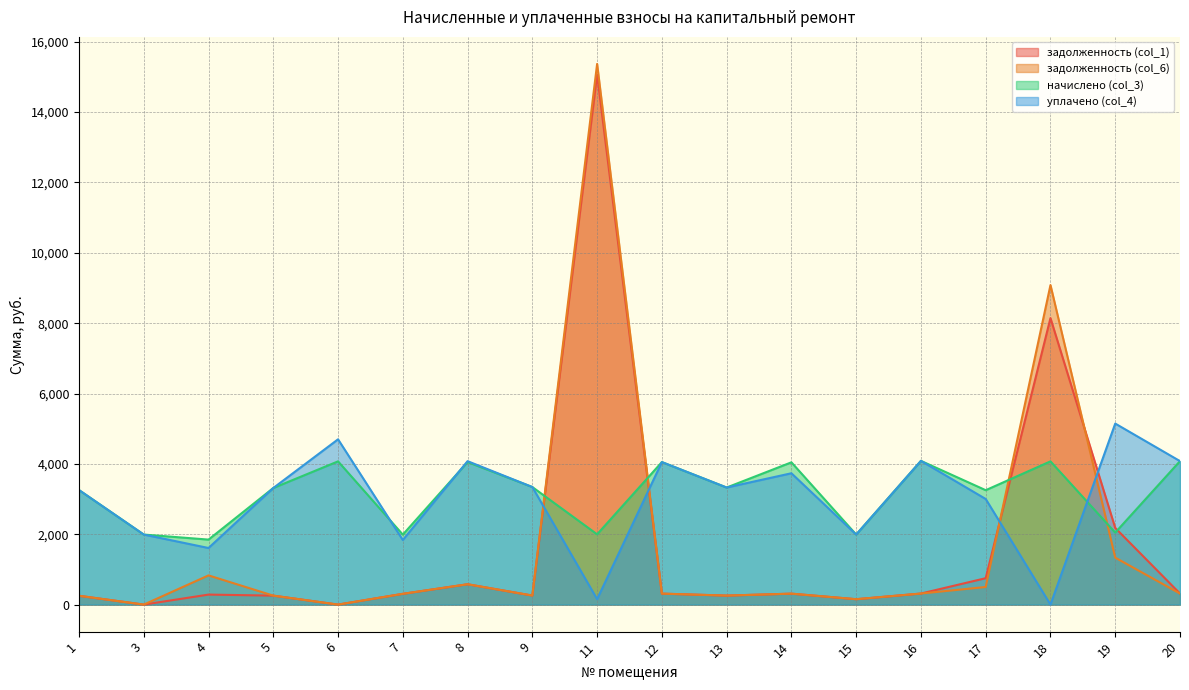

In начислено (col_3), how many points are lower than both neighbors (excluding endpoints)?

7